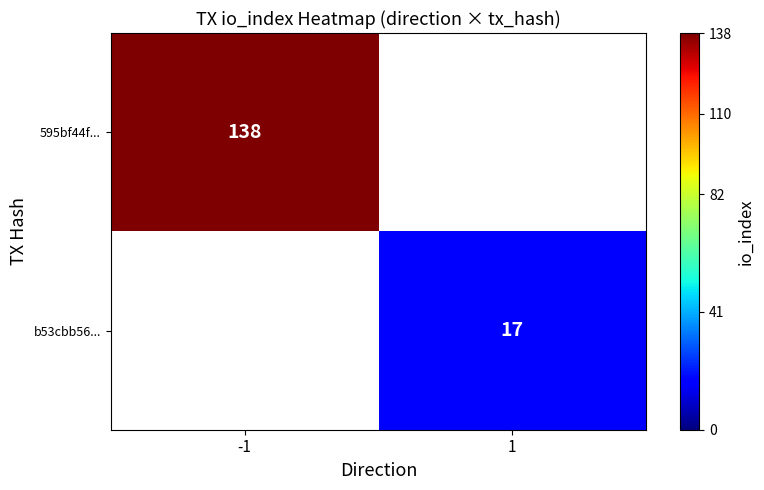

List the series in order of their overall mean, highest first.

595bf44f..., b53cbb56...